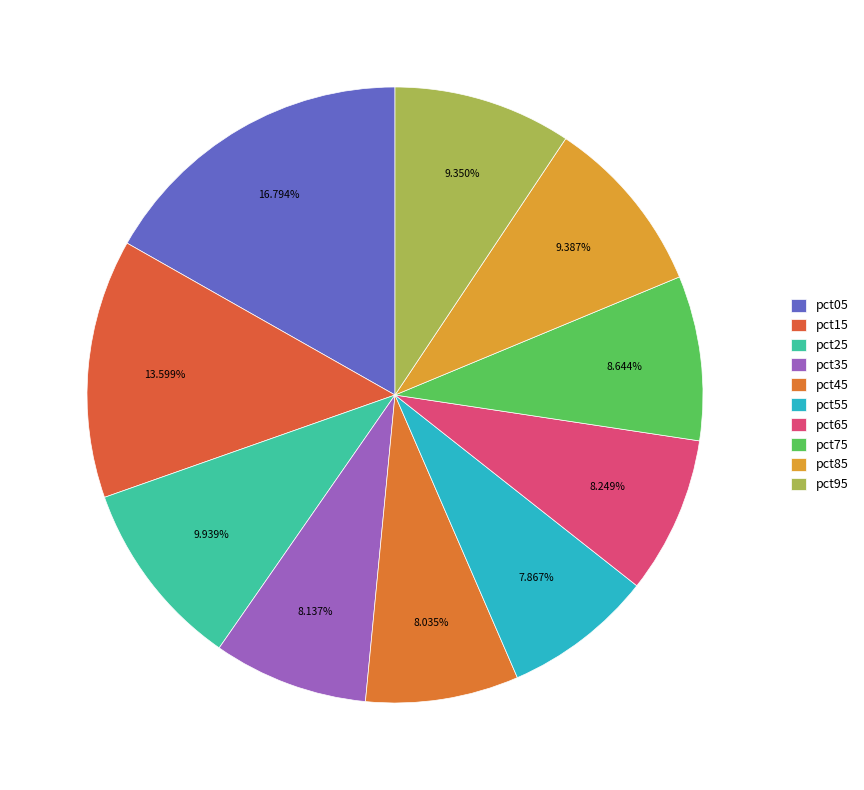

How many segments does this pie chart have?

10